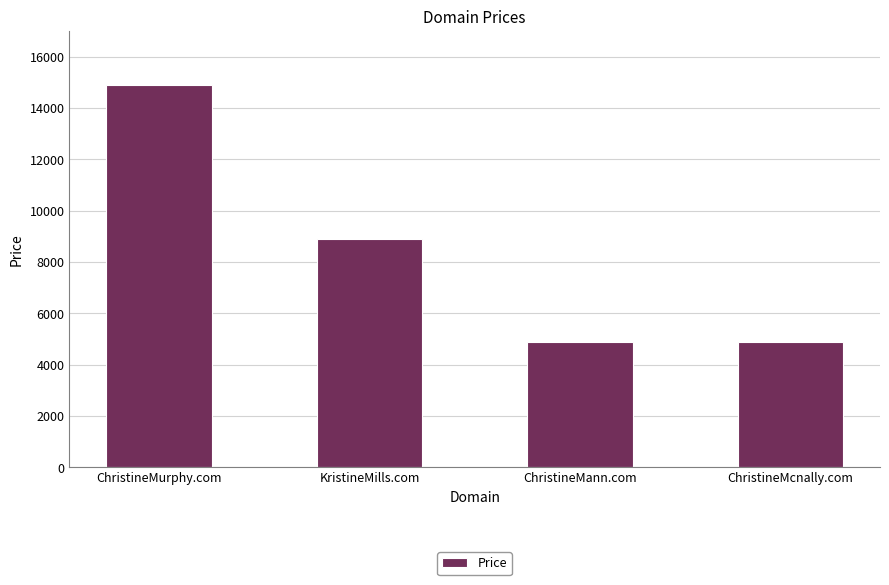

Between ChristineMurphy.com and ChristineMann.com, which is larger?

ChristineMurphy.com